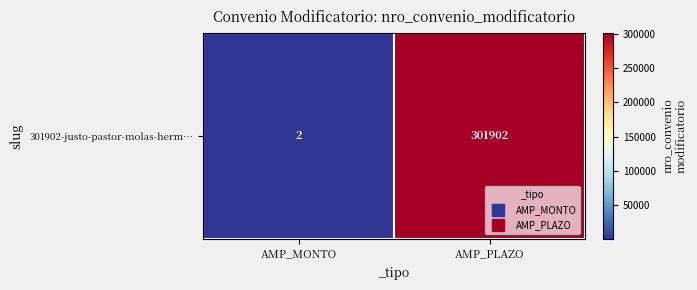

What is the change in value from AMP_MONTO to AMP_PLAZO?

+301900